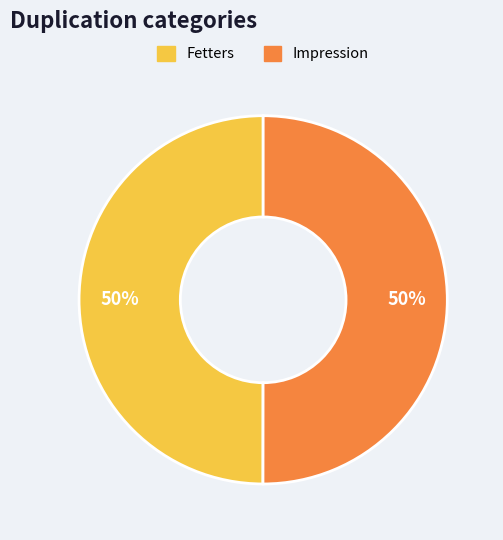

Is it true that Fetters is 50% of the pie?

True